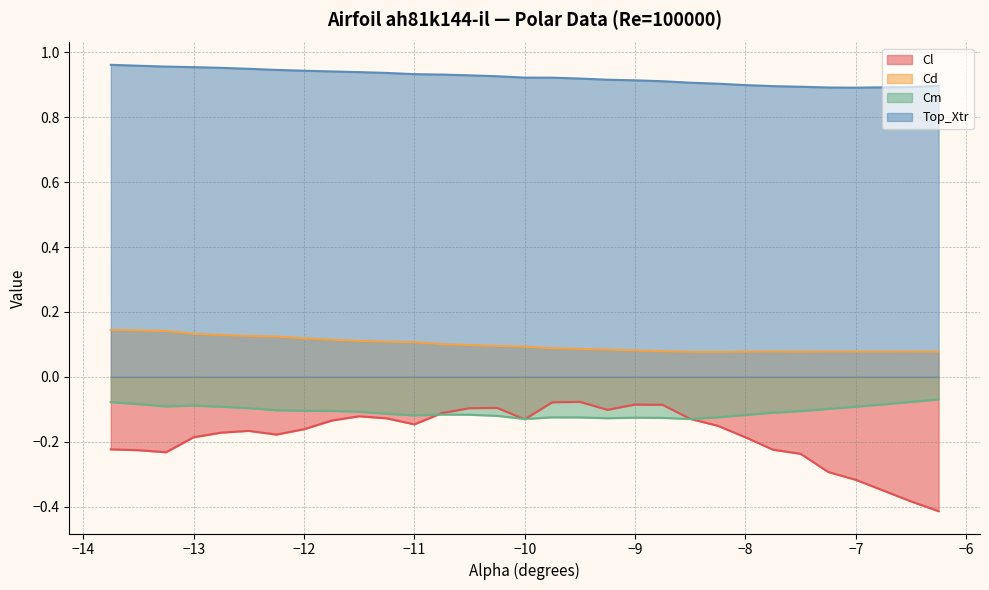

Is the value of Top_Xtr at -9.75 greater than the value of Cm at -11.5?

Yes